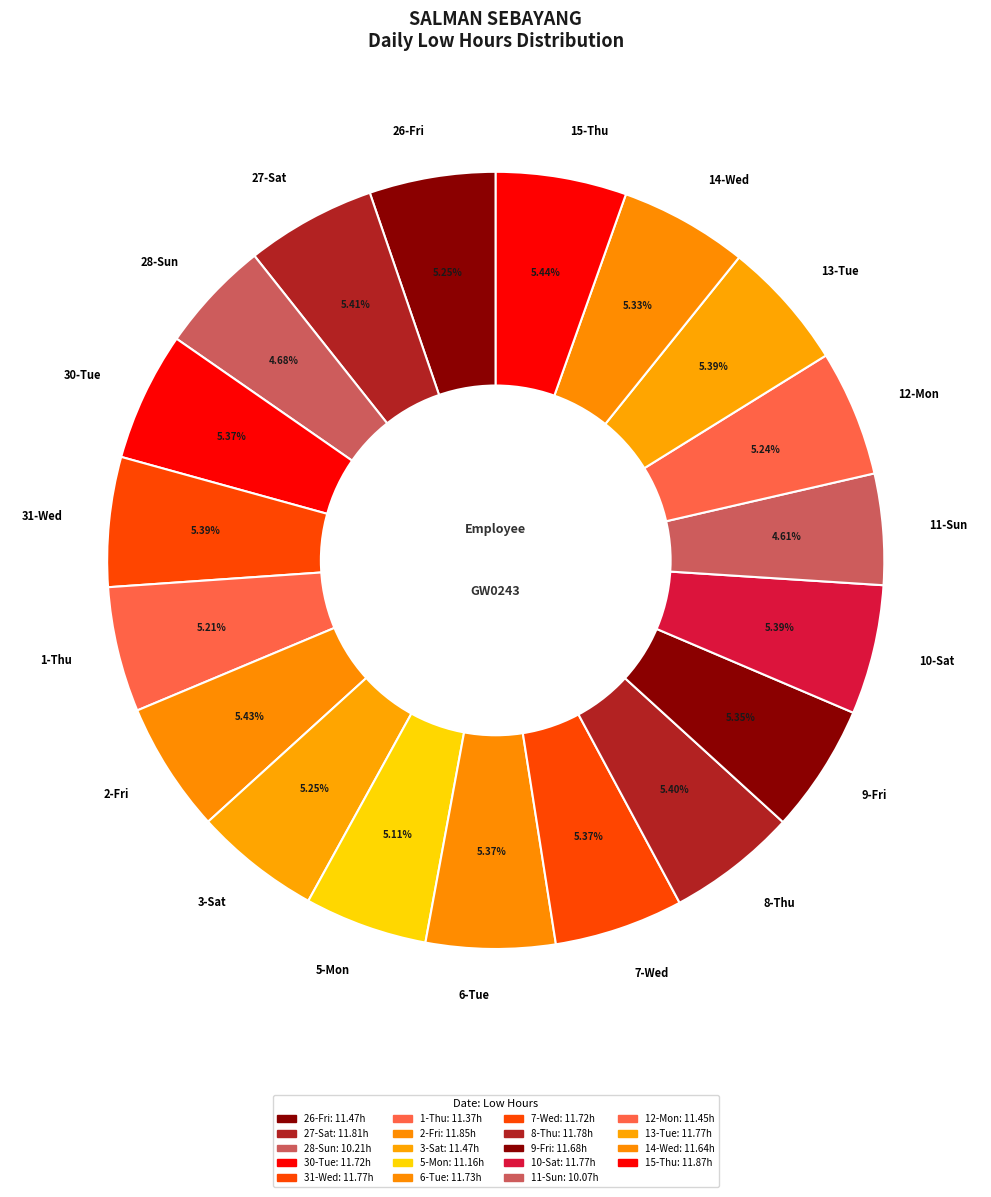

How many segments does this pie chart have?

19